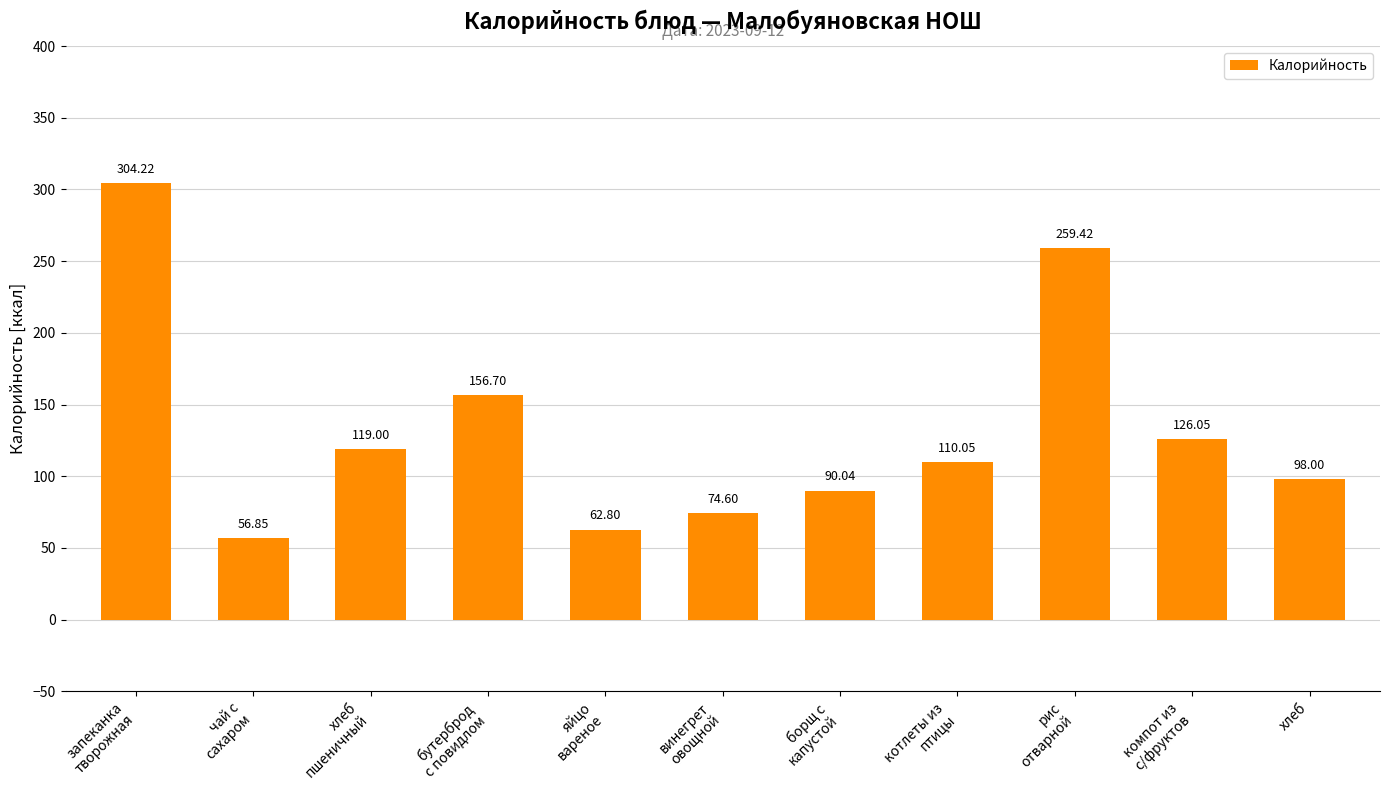

List the labels in order of value, largest first.

запеканка
творожная, рис
отварной, бутерброд
с повидлом, компот из
с/фруктов, хлеб
пшеничный, котлеты из
птицы, хлеб, борщ с
капустой, винегрет
овощной, яйцо
вареное, чай с
сахаром